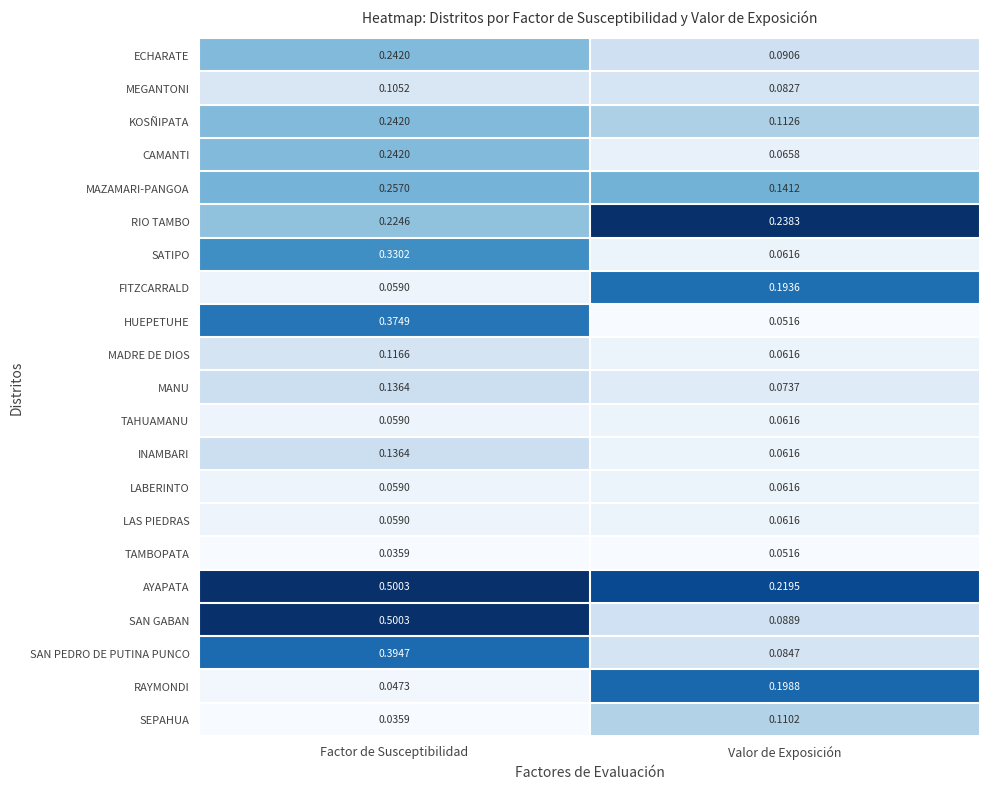

What is the total value across all series at Factor de Susceptibilidad?

4.2